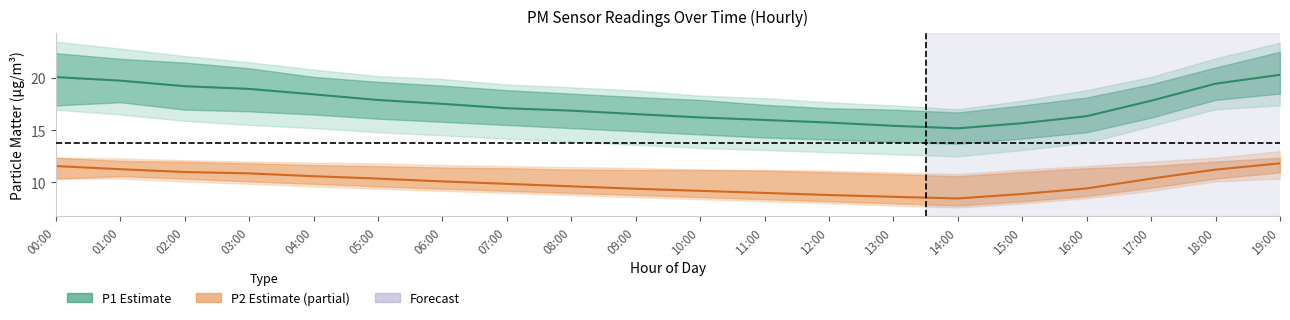

True or false: P1 mean has a value of 25.1 at 09:00.

False